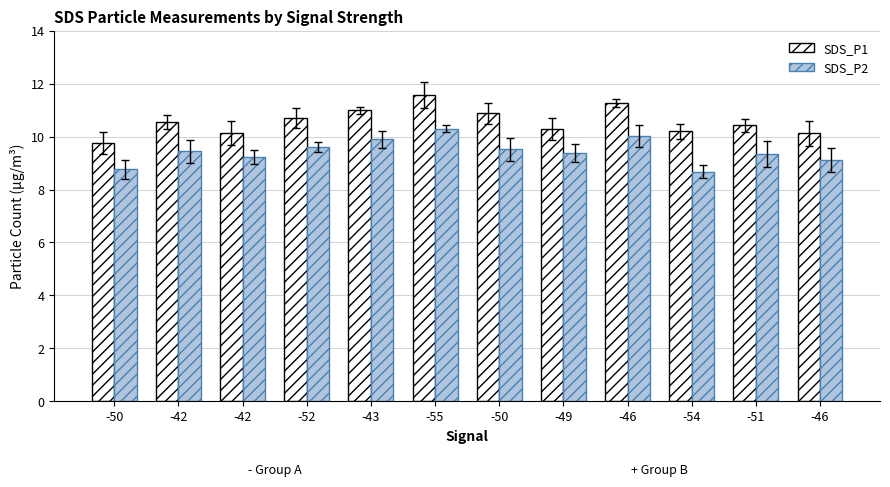

At how many categories does at least one series exceed 9?

12